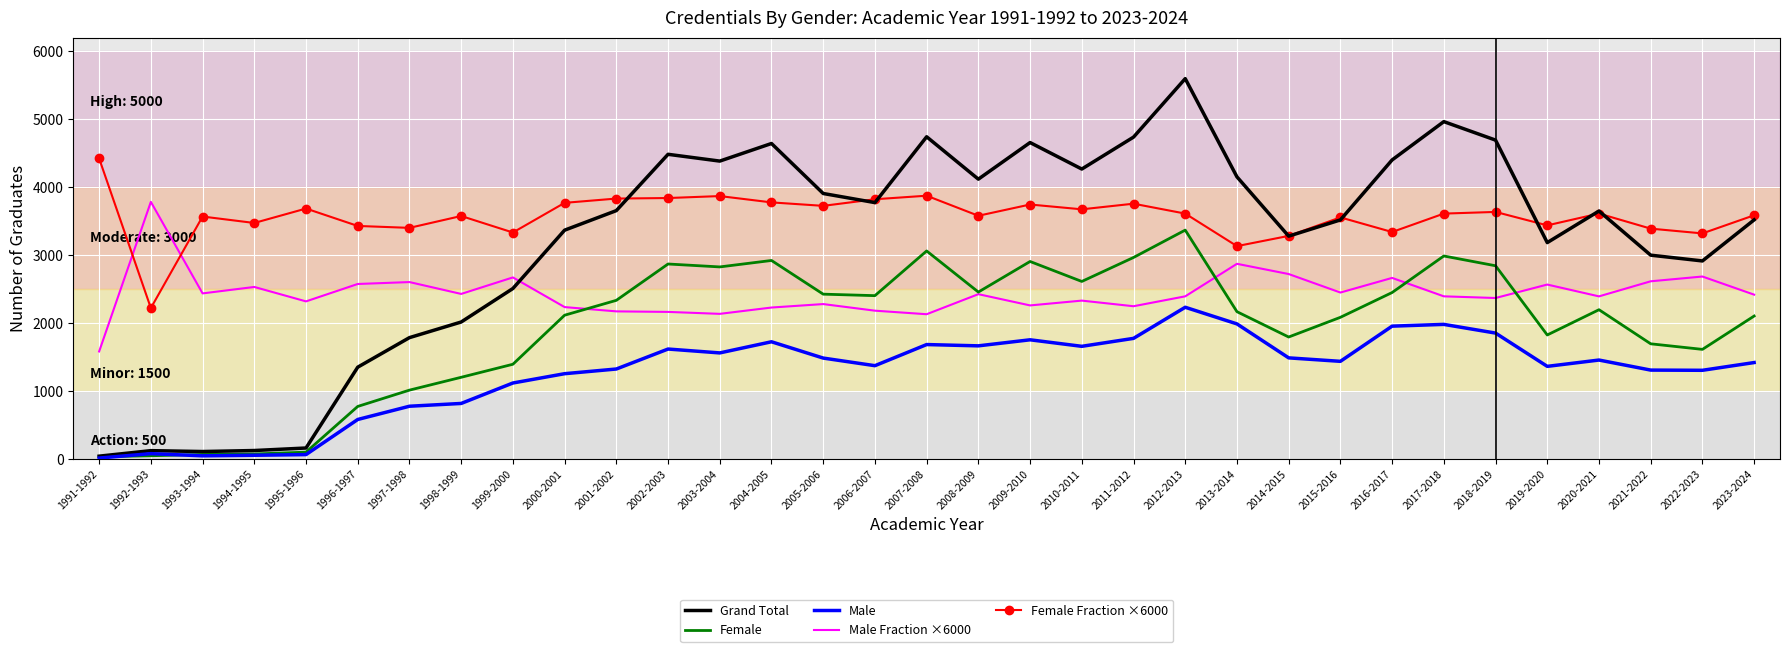

Count the number of categories in the chart.

33